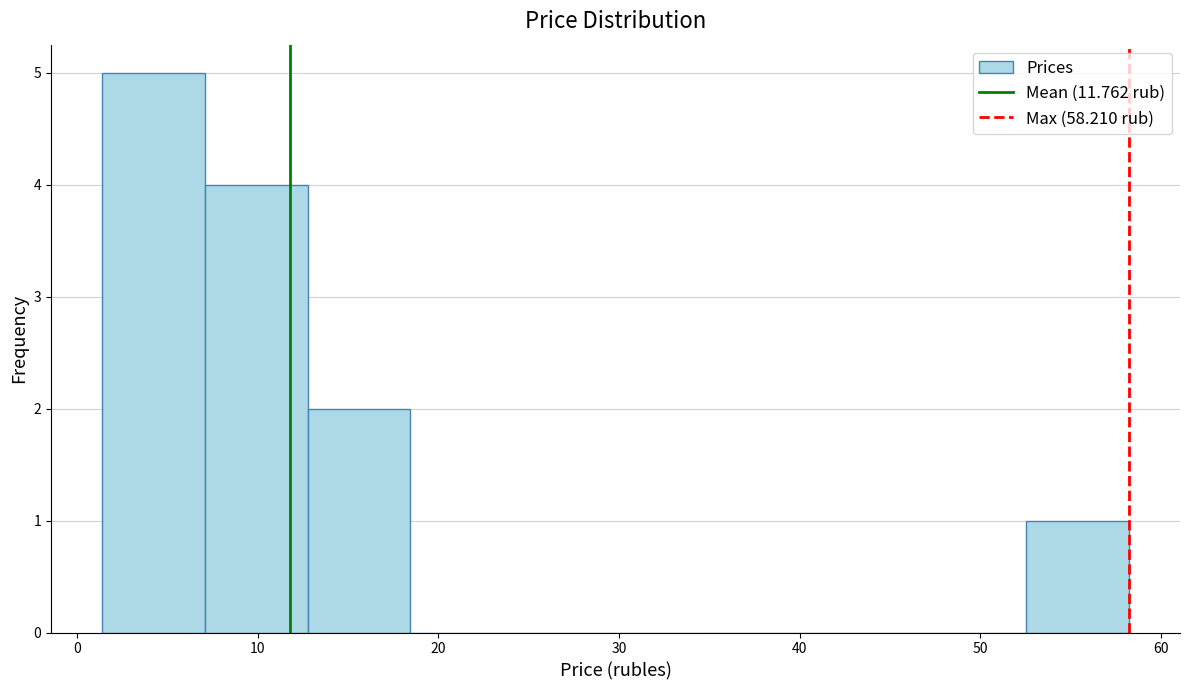

Reading left to right, list every bar in this chart as the range it spans on the x-axis followed by its height. Neither the bar edges nor the heights are printed on the chart, so give them approximately, as read against the axes.

1 to 7: 5
7 to 13: 4
13 to 18: 2
18 to 24: 0
24 to 30: 0
30 to 35: 0
35 to 41: 0
41 to 47: 0
47 to 53: 0
53 to 58: 1